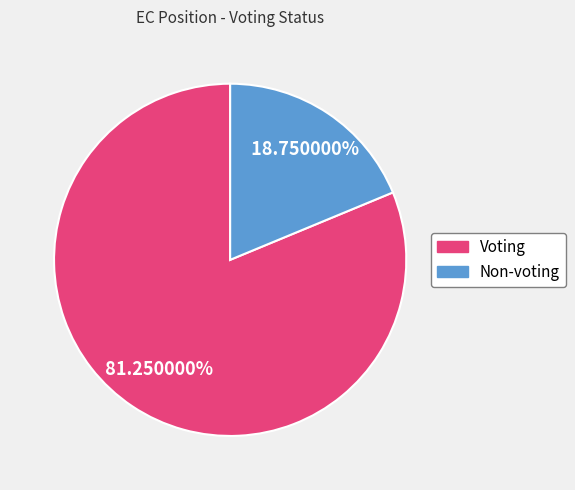

Rank the categories by value from lowest to highest.

Non-voting, Voting